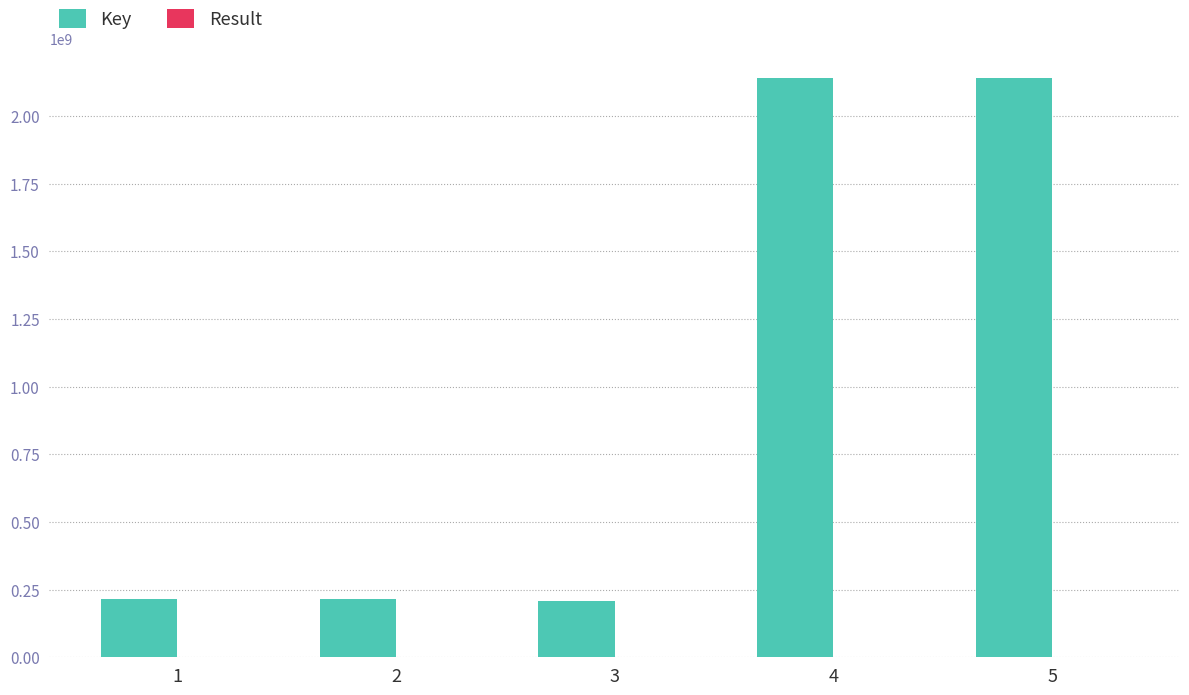

Which series changed the most between 2 and 5?

Key